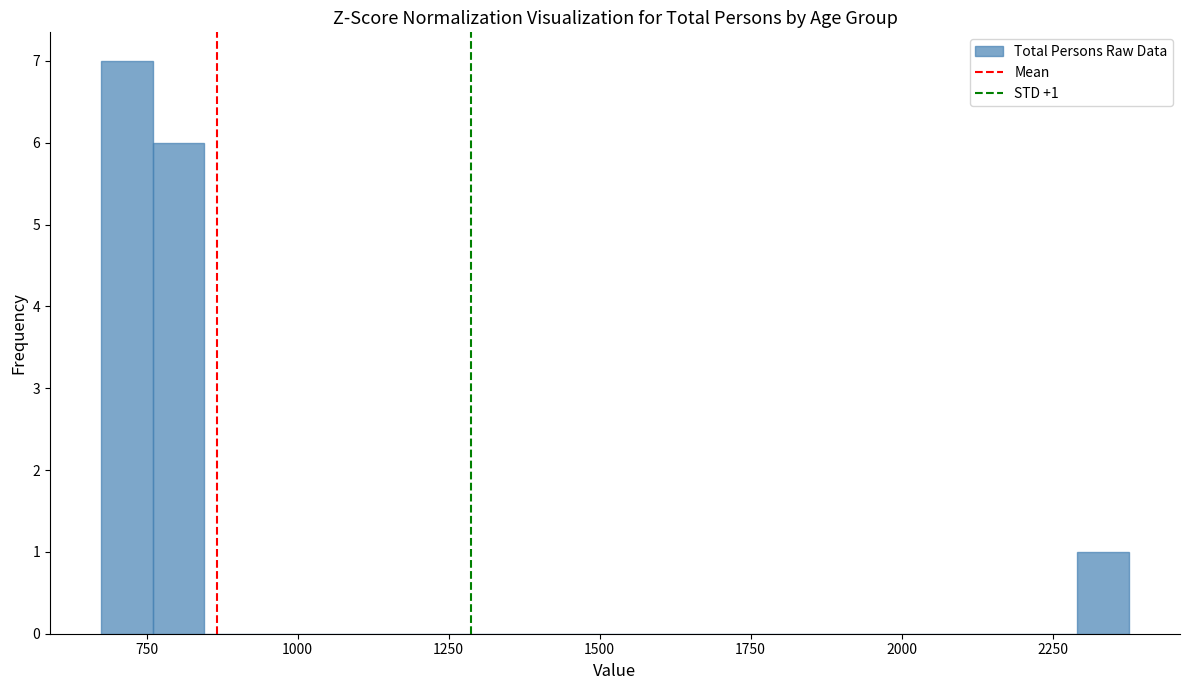

Around what value on the x-axis is the tallest bar? Give the approximate position of its centre, as read against the axis.

700